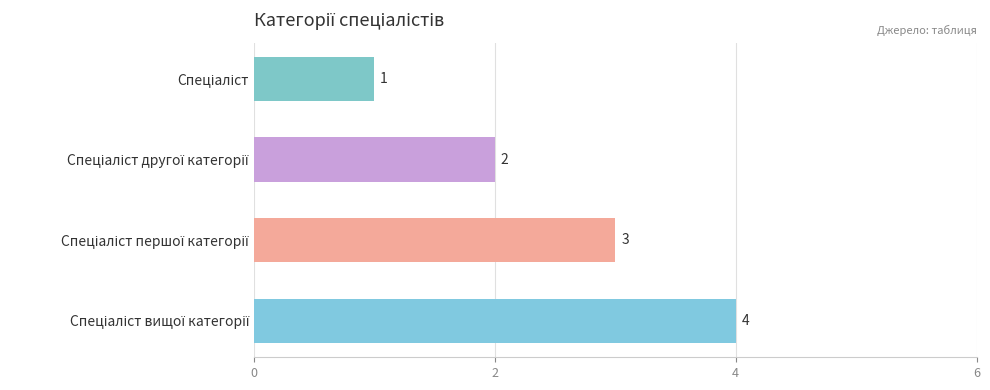

What is the value of the 2nd bar from the top?

2